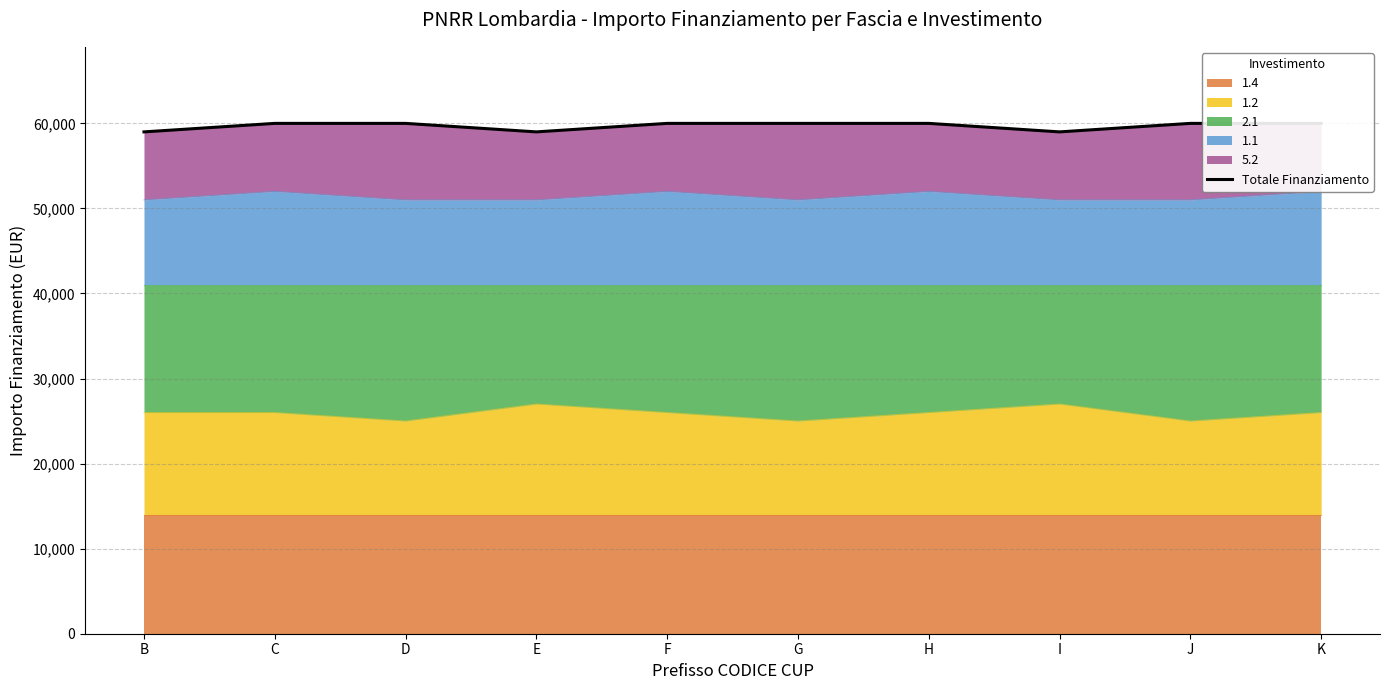

What is the difference between the maximum and second lowest values?

1000